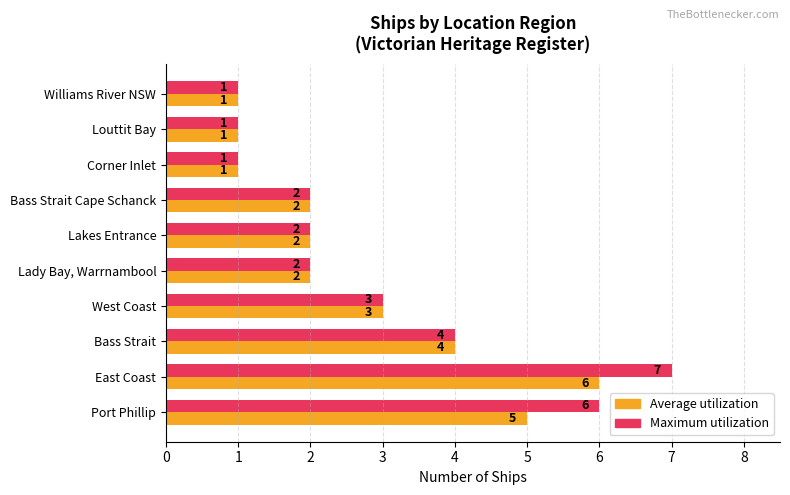

Which series has the largest total across all categories?

Maximum utilization